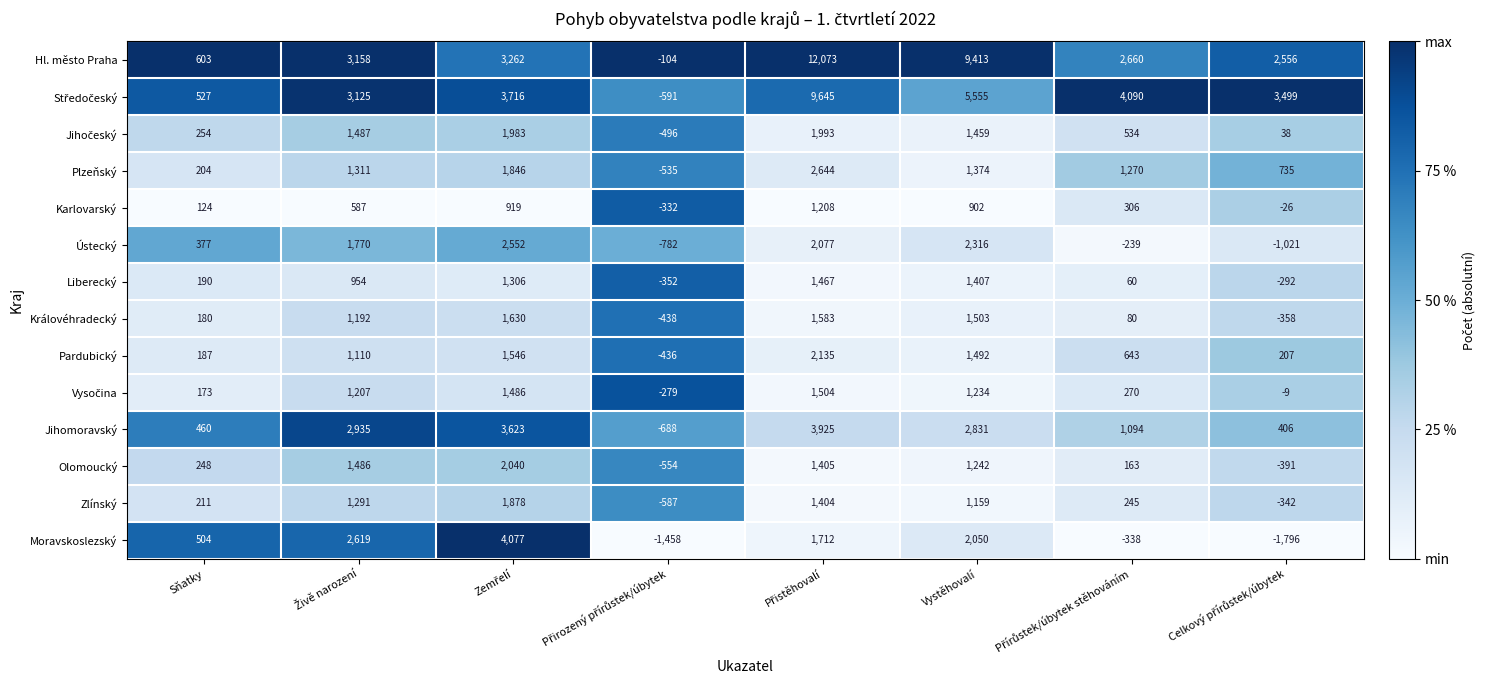

Which series has the widest spread of values?

Hl. město Praha